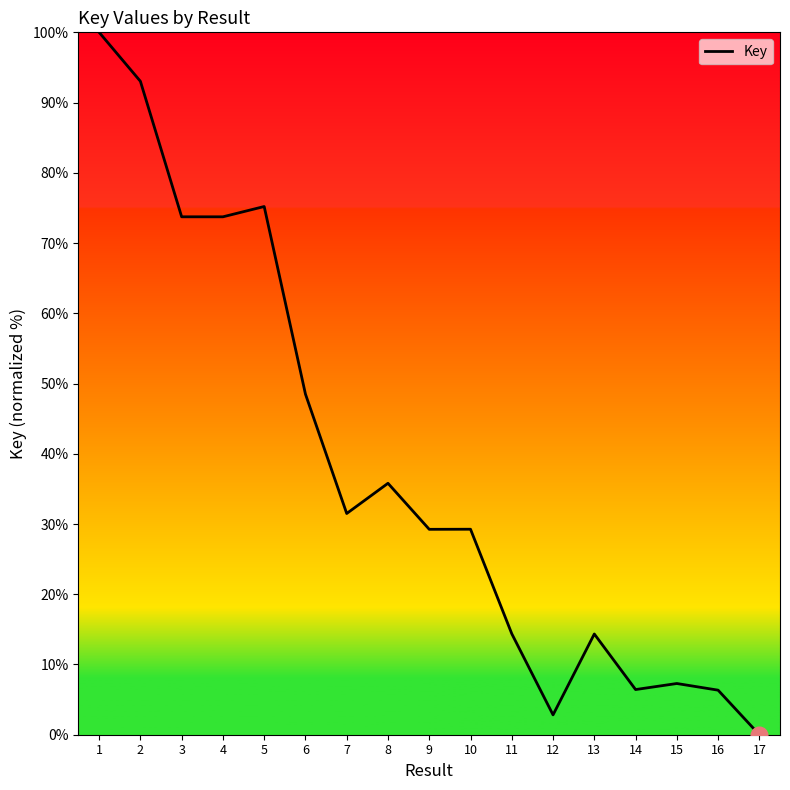

Which label corresponds to the smallest value in the chart?

17